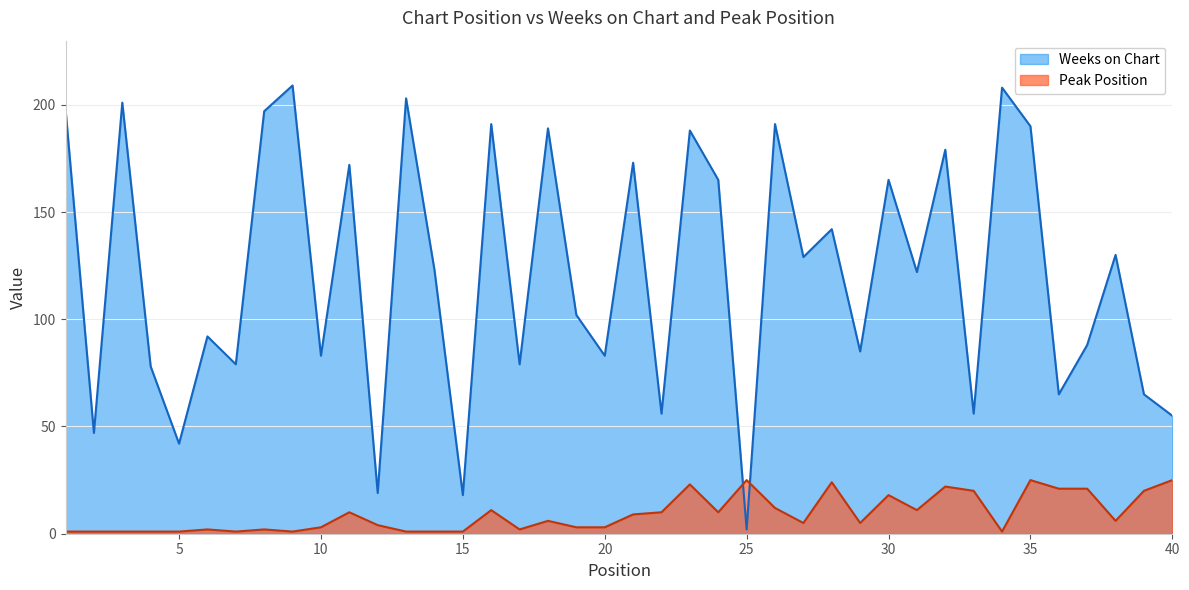

In Weeks on Chart, how many points are higher than both neighbors (excluding endpoints)?

15